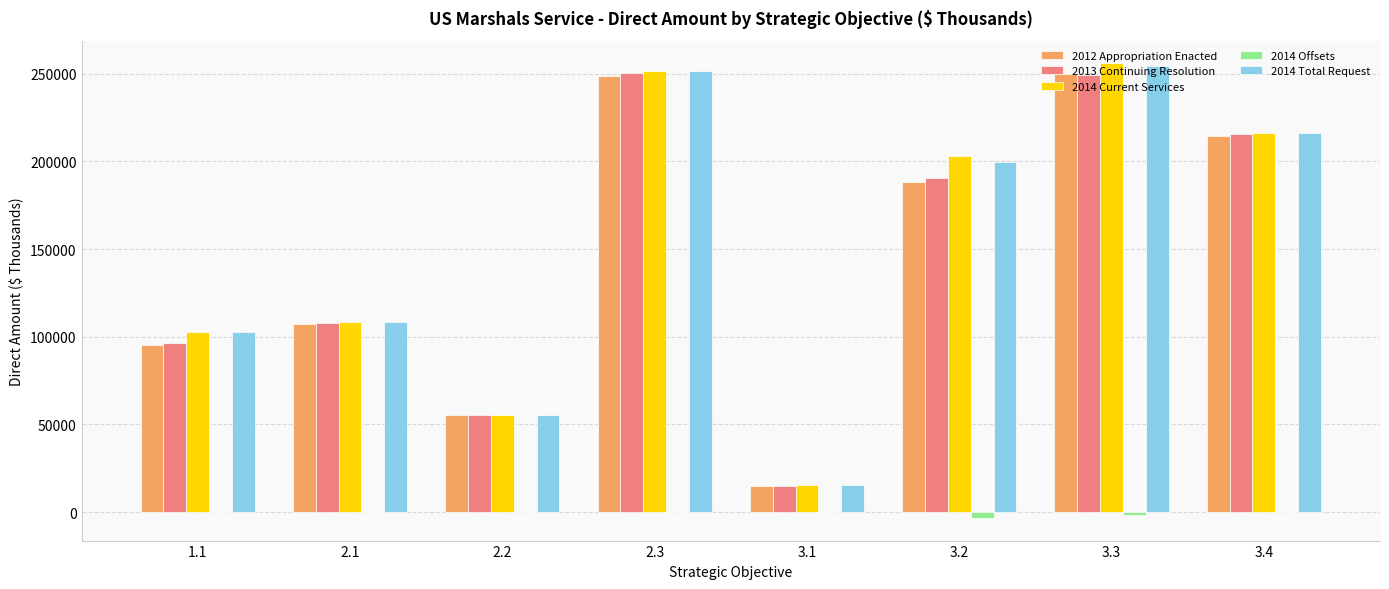

True or false: 2014 Current Services has a value of 447007 at 2.3.

False